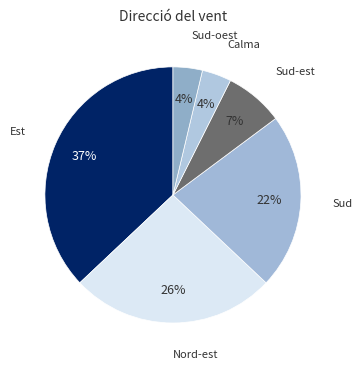

Does Sud-est account for over 50% of the chart?

No